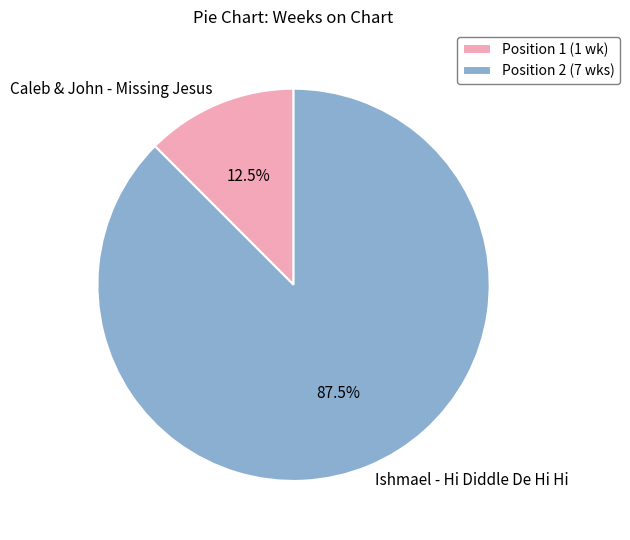

Which slice is the largest?

Ishmael - Hi Diddle De Hi Hi